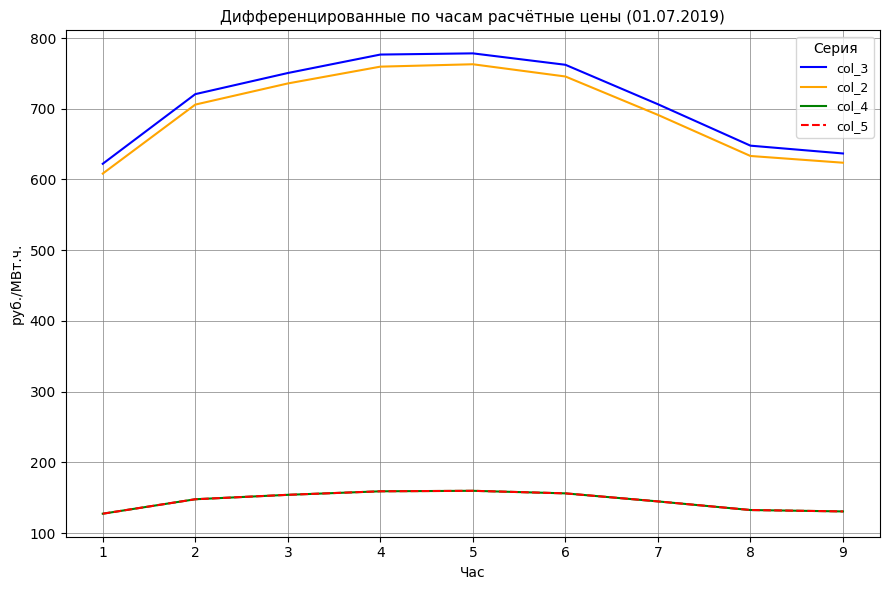

Which label corresponds to the smallest value in the chart?

1